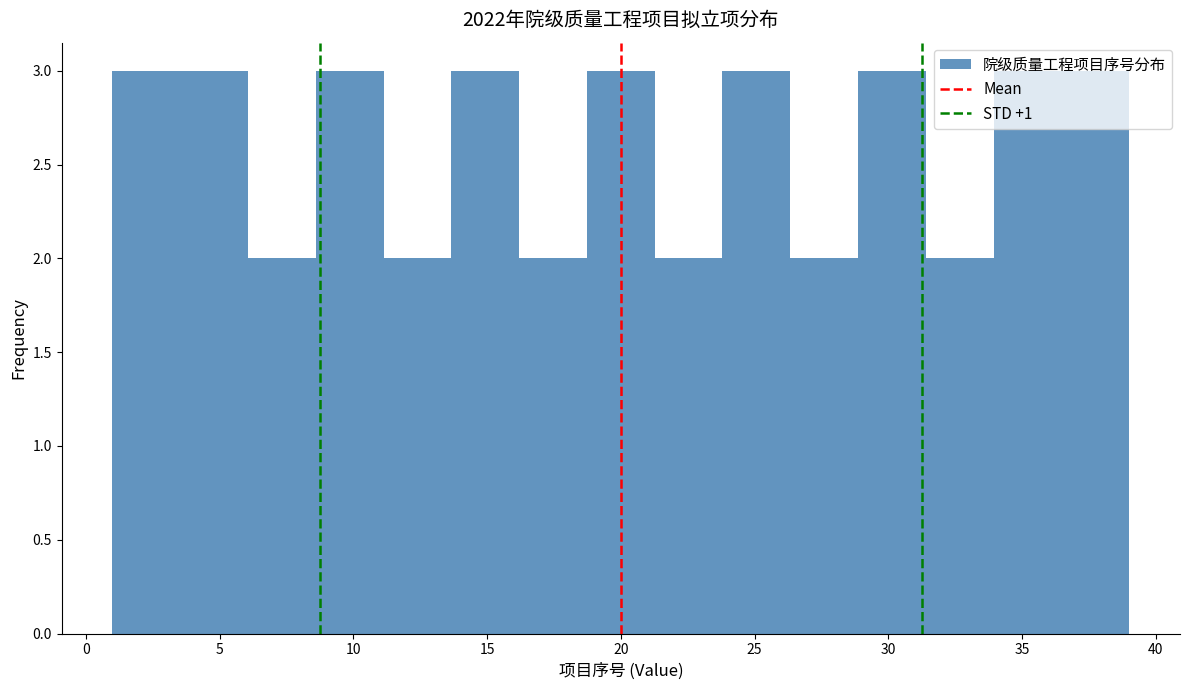

What is the height of the bar covering 6.0 to 8.5 on the x-axis? Neither the bar edges nor the heights are printed on the chart, so give them approximately, as read against the axes.

2